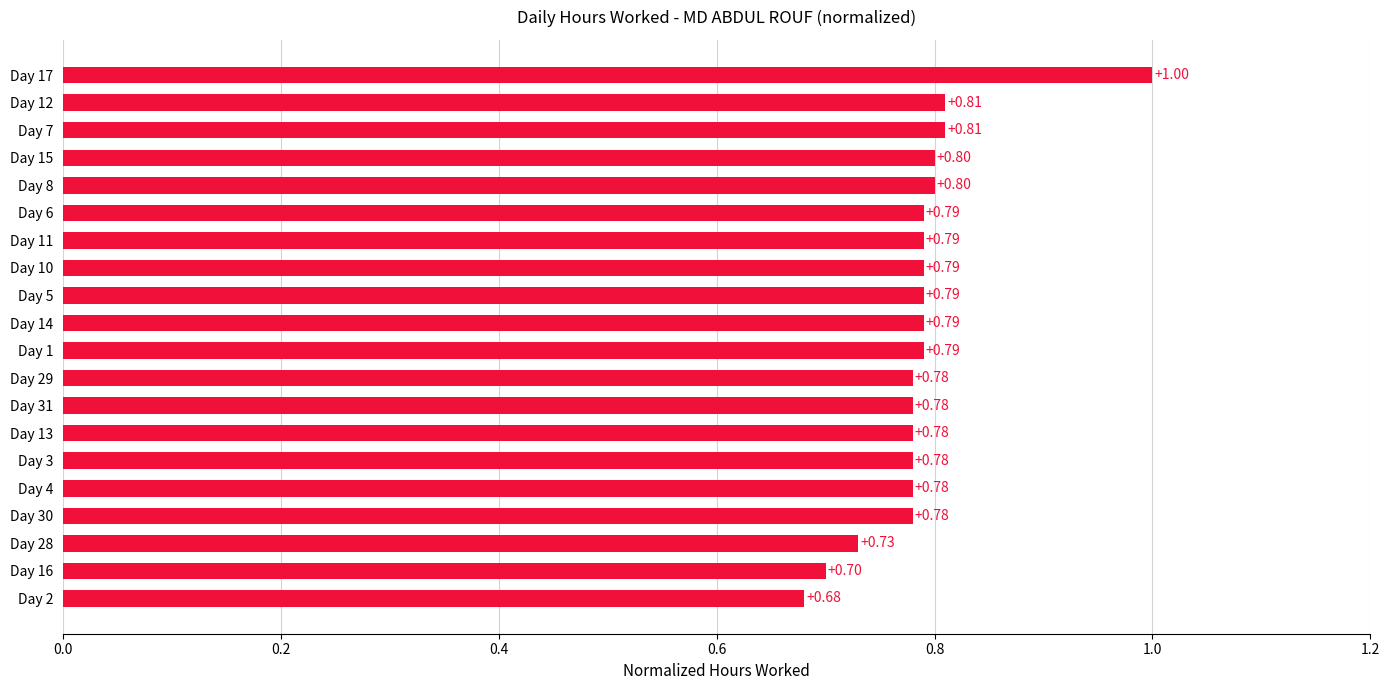

What is the sum of all values?

15.8